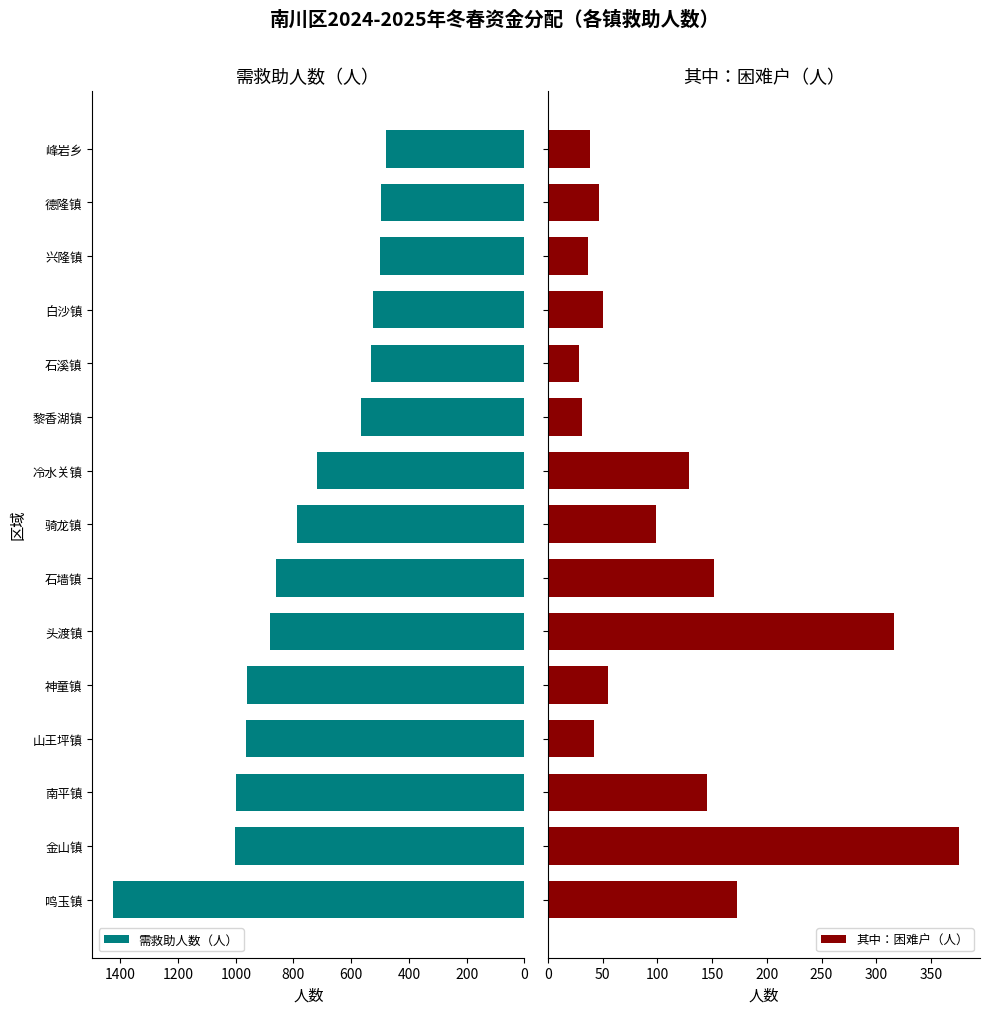

The 需救助人数（人） series shows 428 at 神童镇. True or false?

False